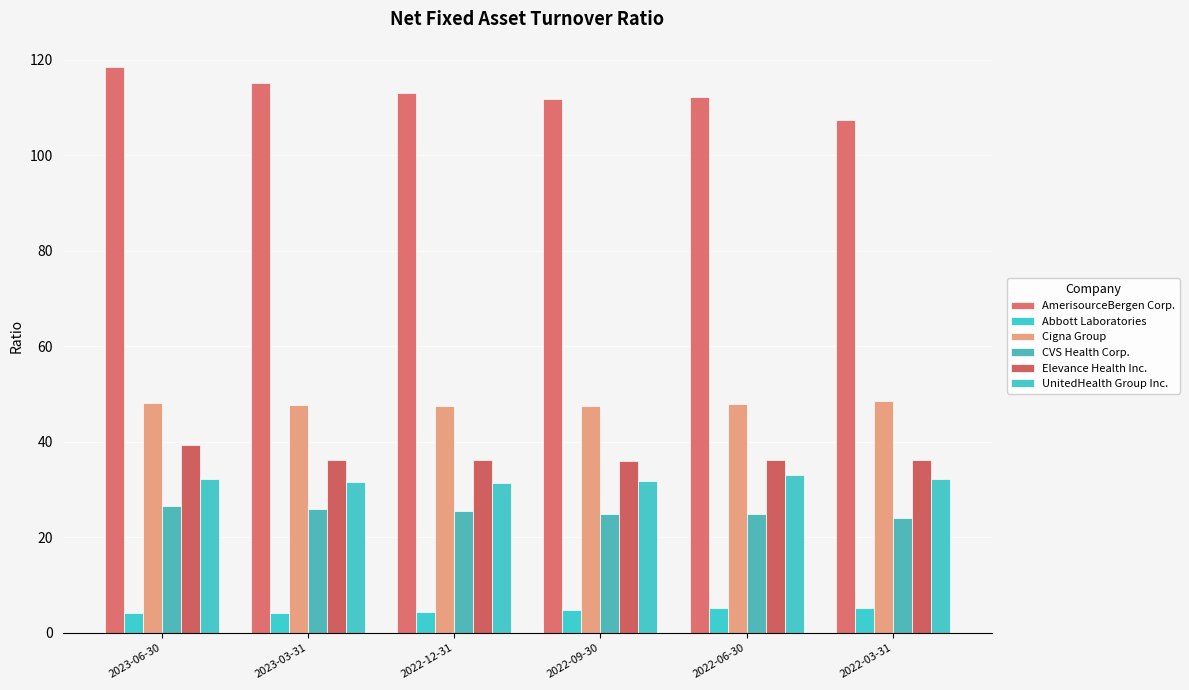

Which category has the lowest value in the AmerisourceBergen Corp. series?

2022-03-31